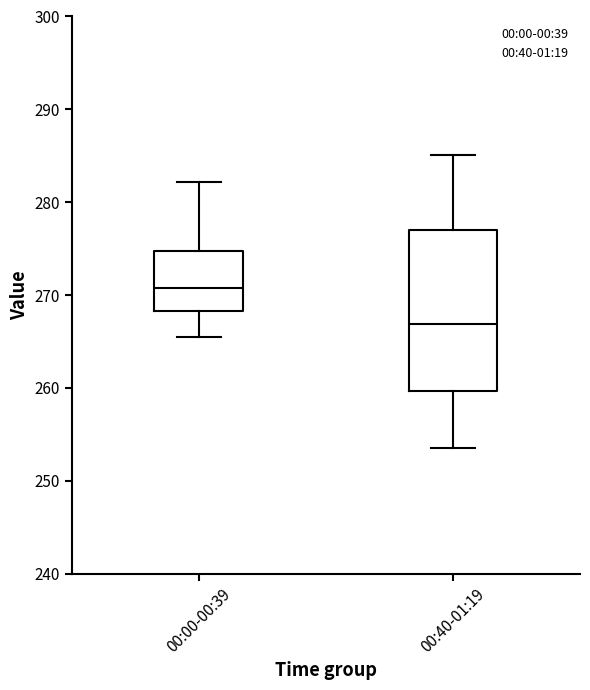

Reading left to right, read every box against the y-axis: the position of its median line, the range the box covers, and the ends of its whiskers. The values are not printed on the chart, so give them approximately, as read against the axis.

00:00-00:39: median 271, box 268 to 275, whiskers 266 to 282
00:40-01:19: median 267, box 260 to 277, whiskers 254 to 285